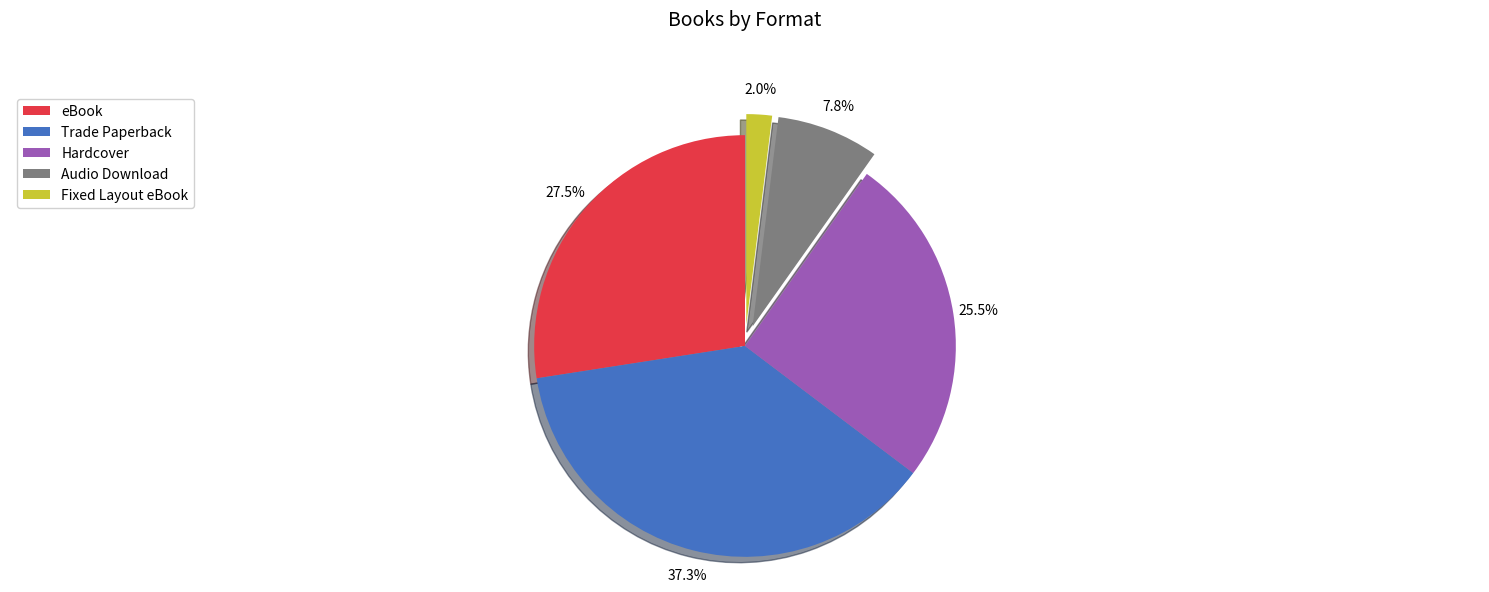

Which slice is the largest?

Trade Paperback